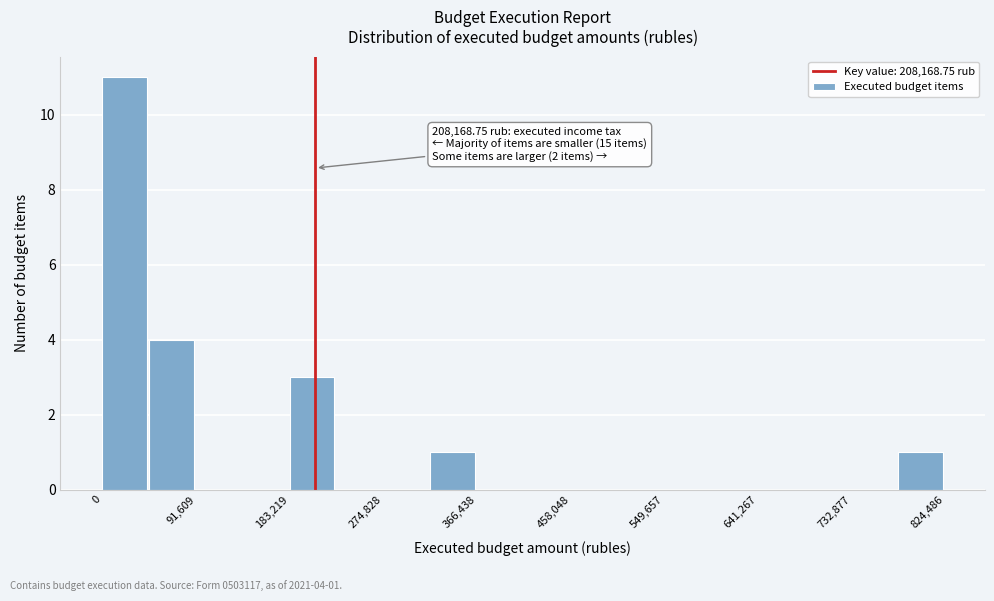

Which range on the x-axis has the tallest bar?

0 to 50000